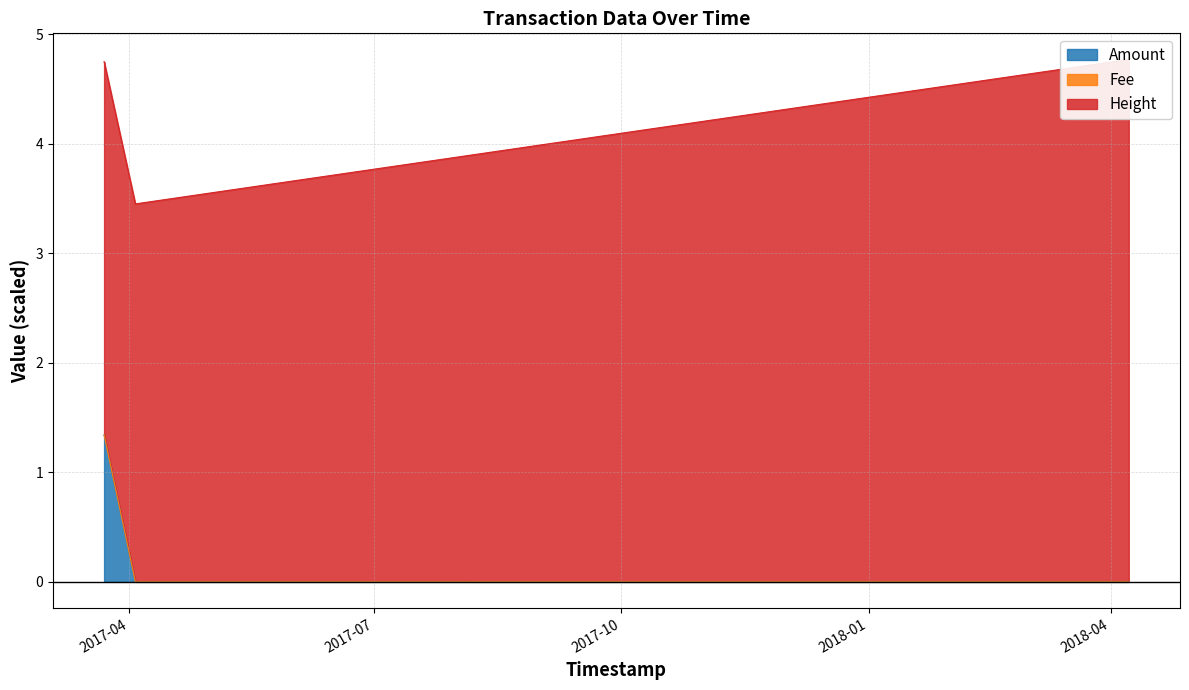

True or false: Amount has more than 2 interior local peaks.

False